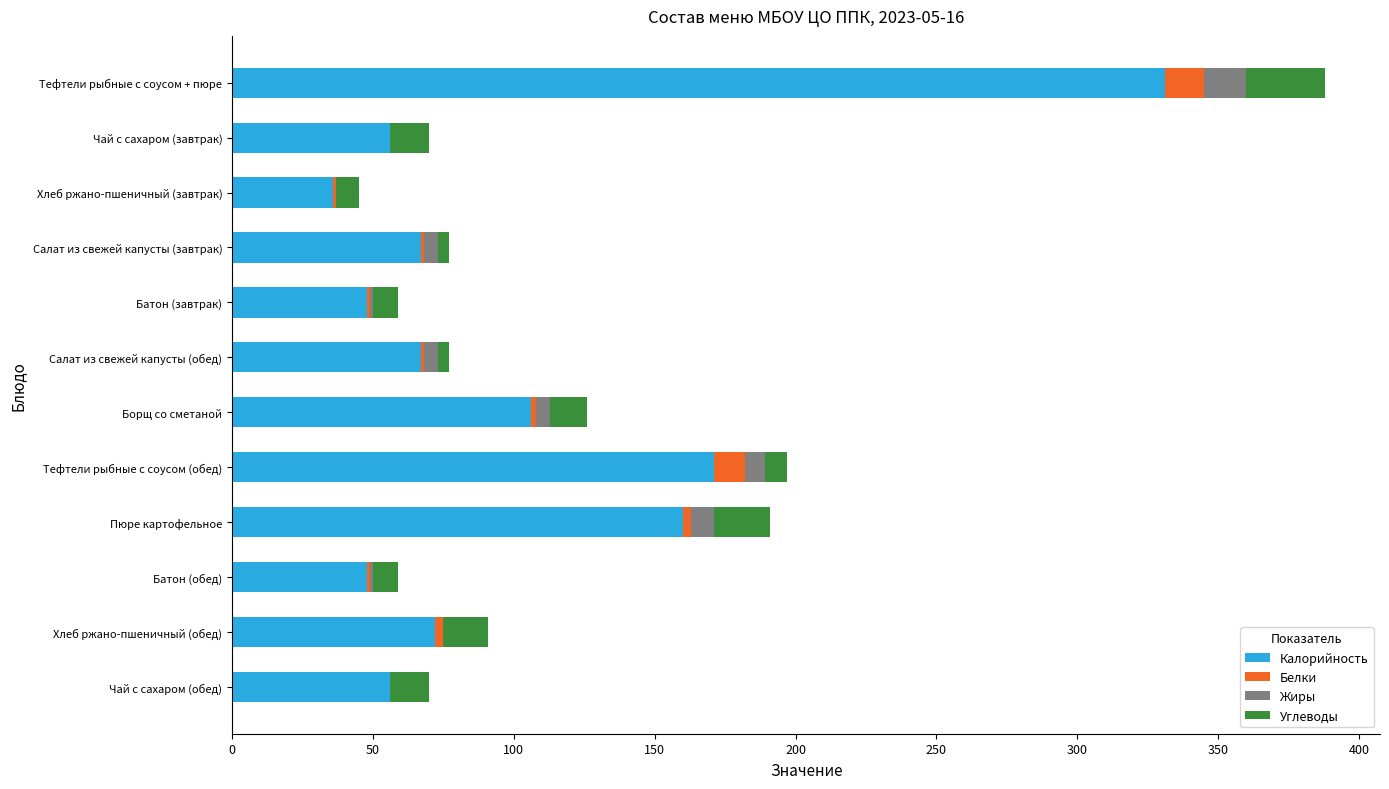

At which category is the sum across all series the highest?

Тефтели рыбные с соусом + пюре